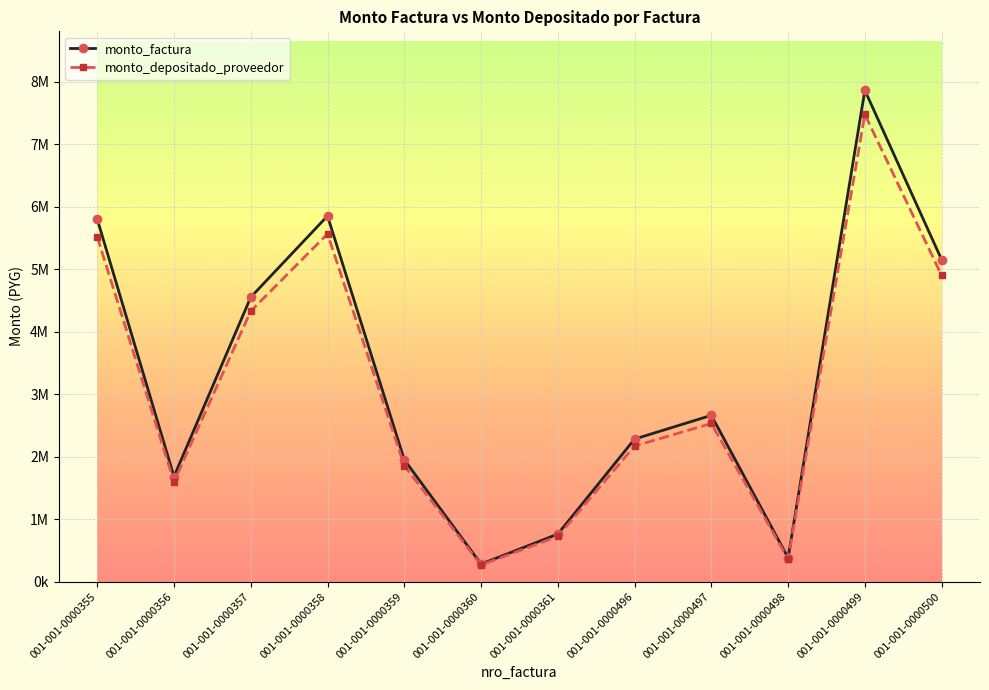

Where does the monto_factura series first go above 2660000?

001-001-0000355